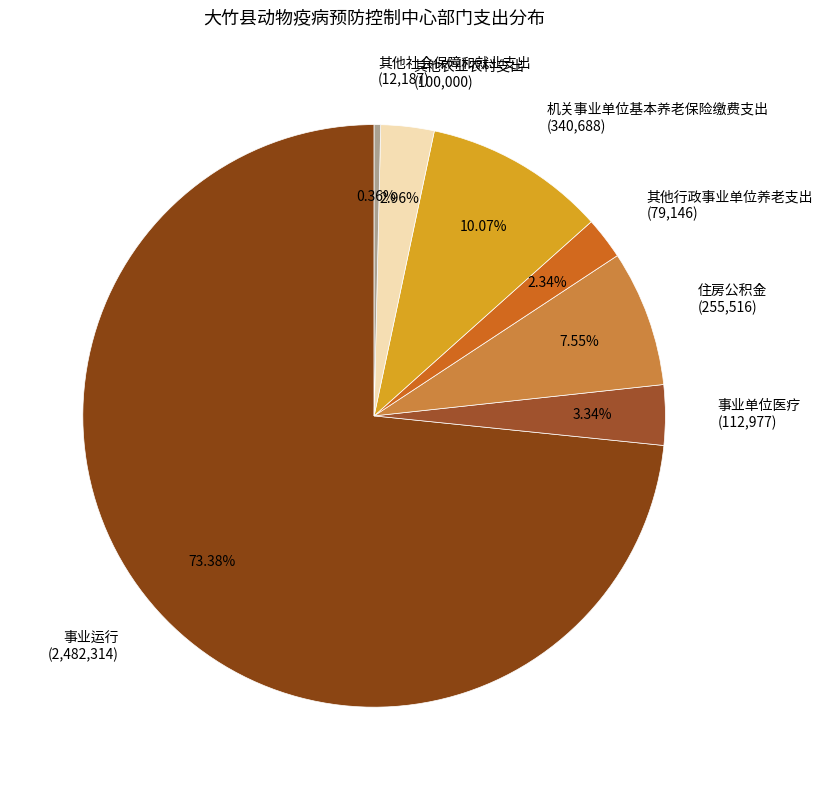

What percentage do 其他农业农村支出 and 事业单位医疗 together represent?

6.3%